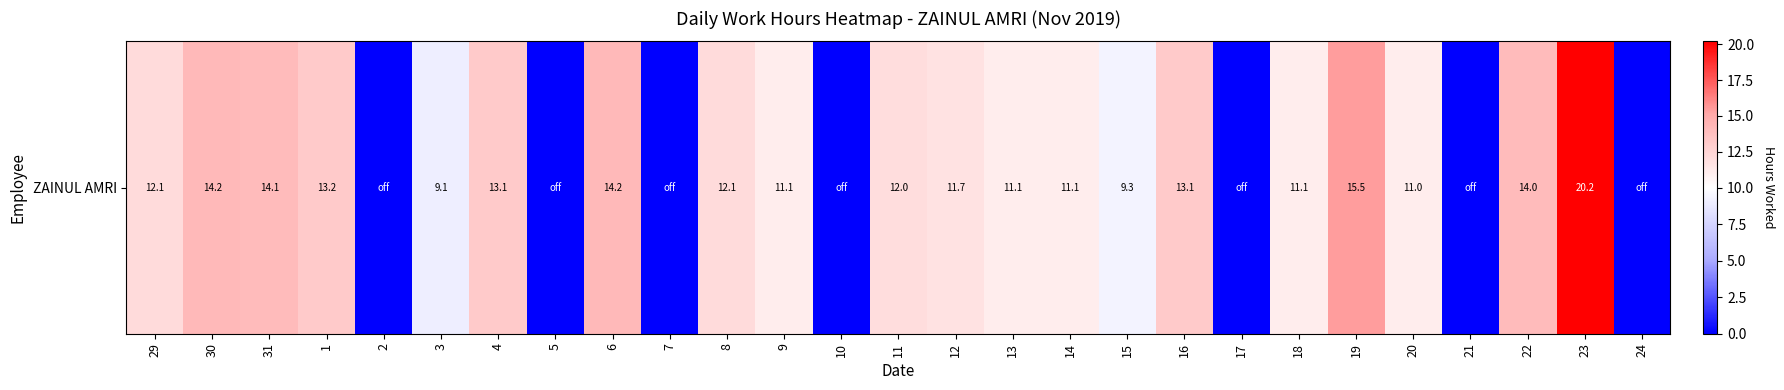

The chart shows a value of -13.2 at 2. True or false?

False